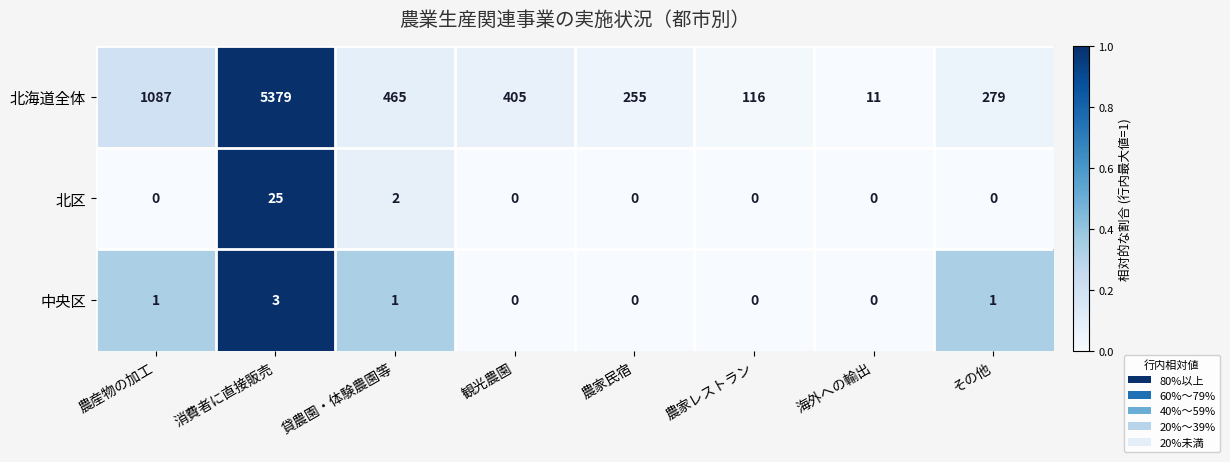

Which category has the highest value across all series?

消費者に直接販売